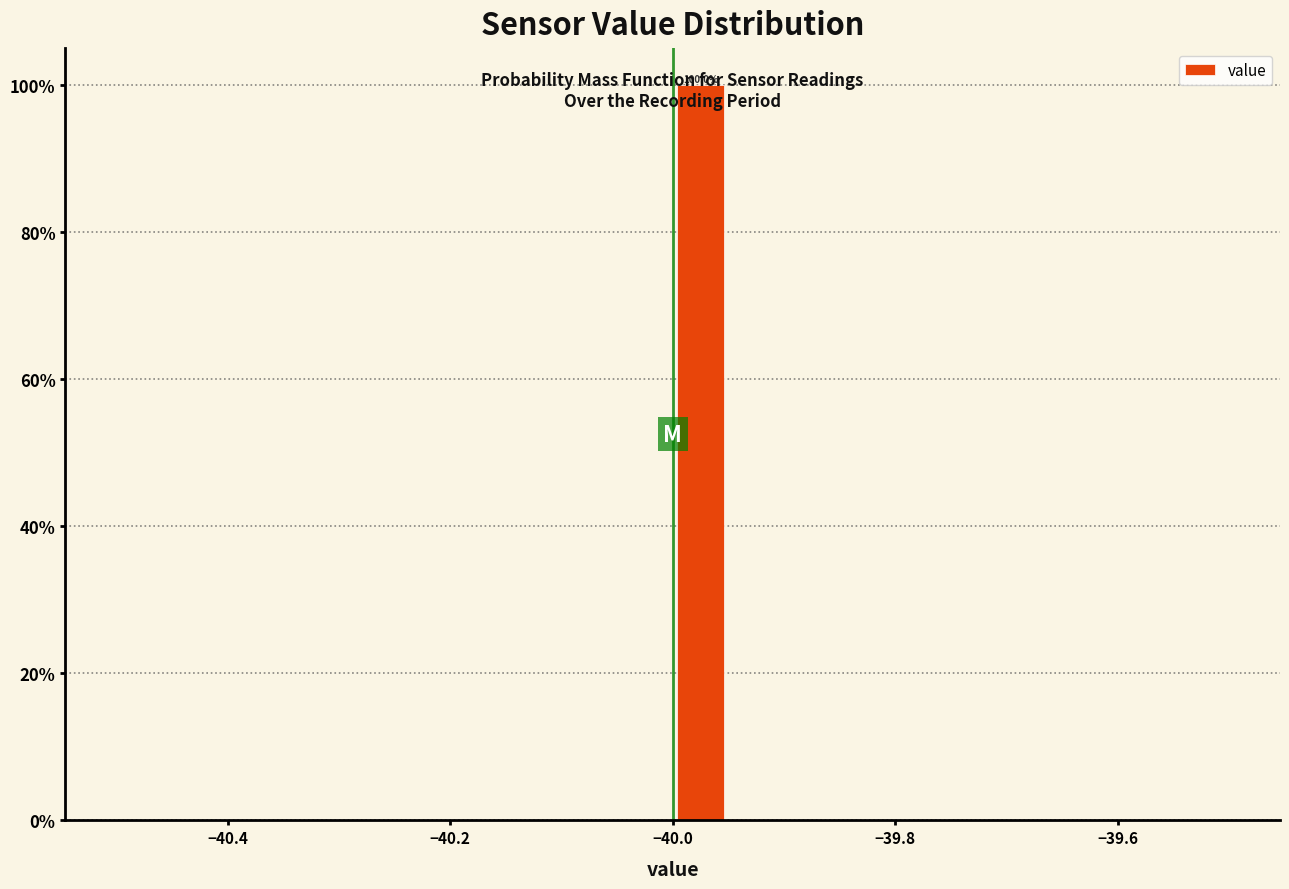

Read against the x-axis, roughly where is the centre of the tallest bar?

-39.98